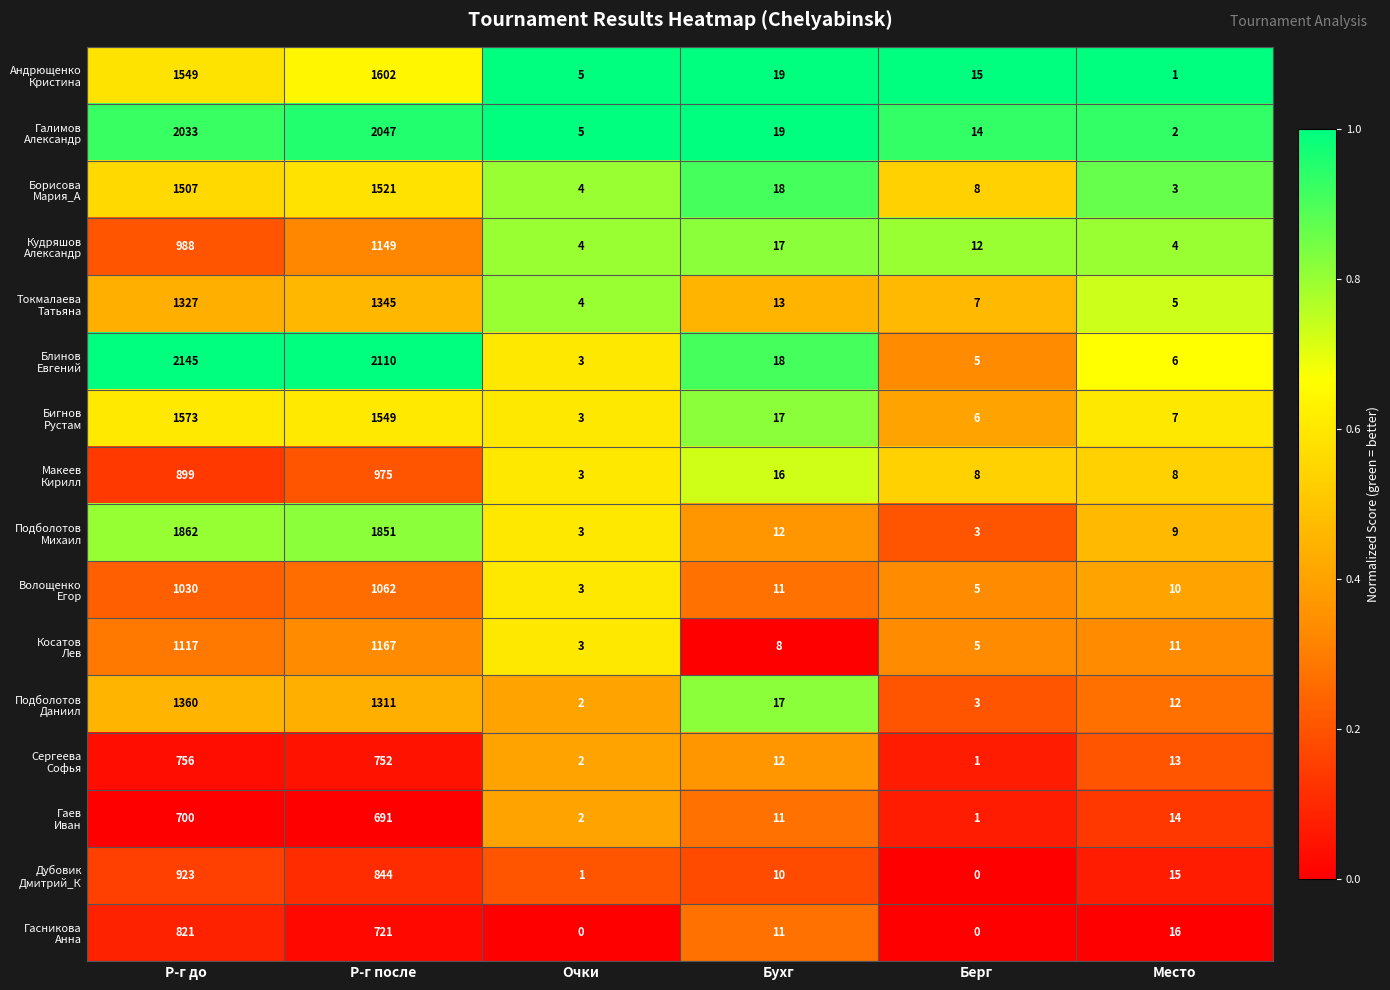

What is the greatest value displayed?

2145